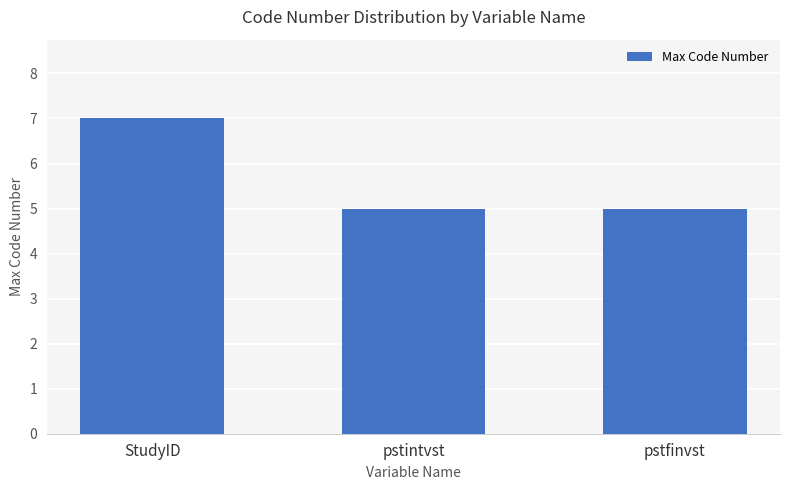

Approximately how many times larger is the value at pstintvst compared to pstfinvst?

1.0